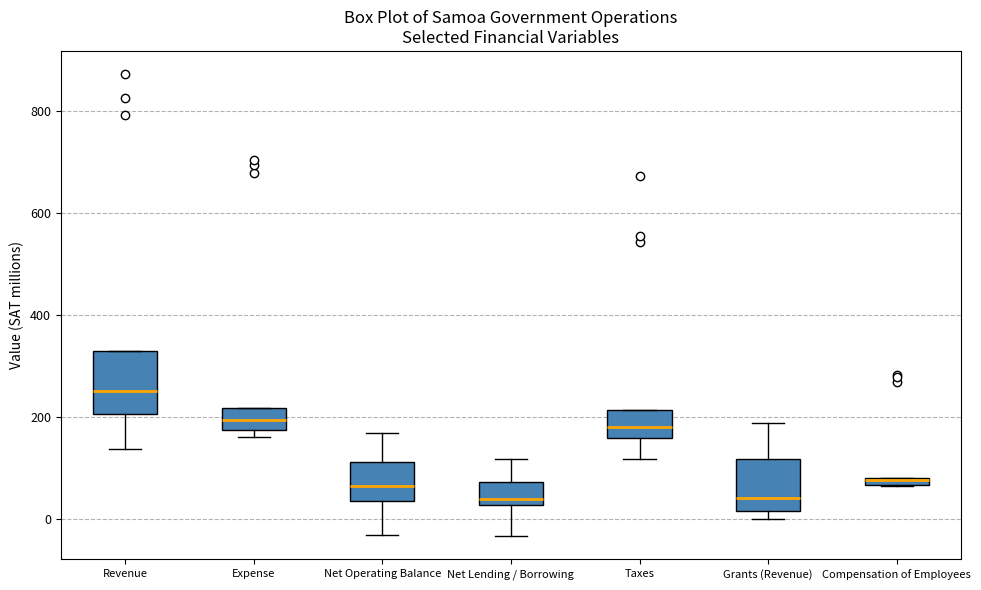

Which box has the highest median line?

Revenue